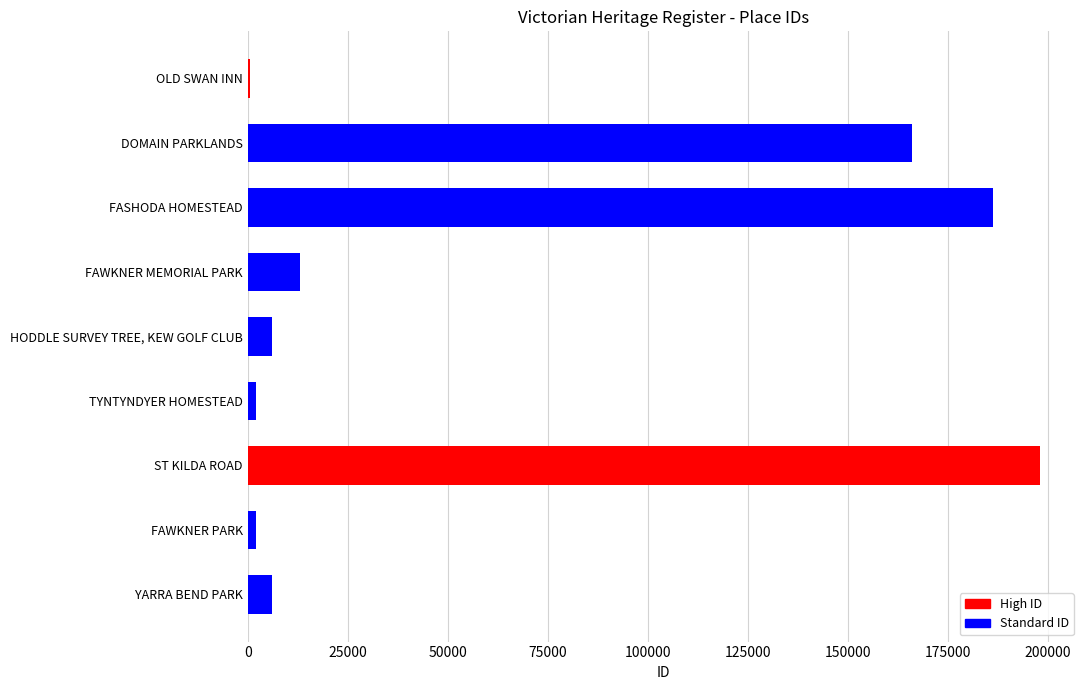

Is it true that the value at FASHODA HOMESTEAD is 186243?

True